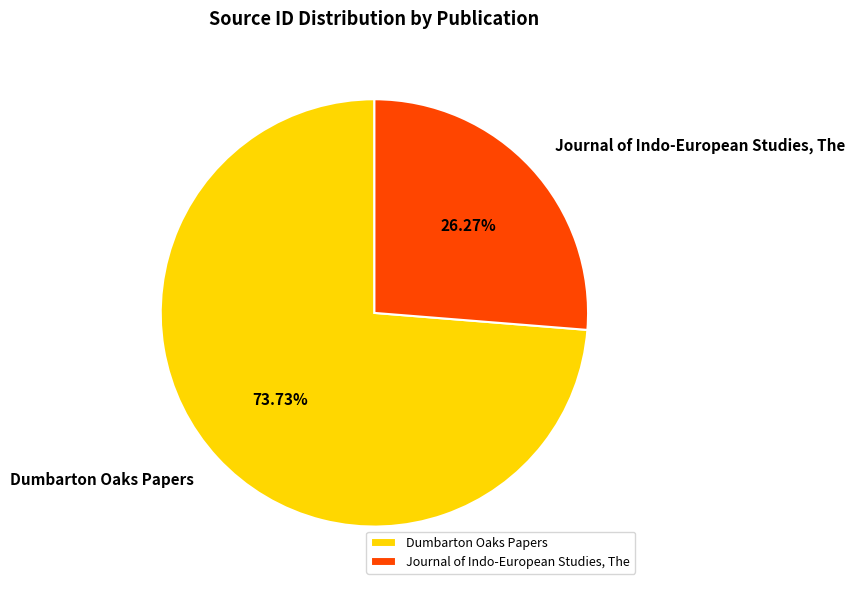

What percentage is the Dumbarton Oaks Papers slice, to the nearest percent?

74%